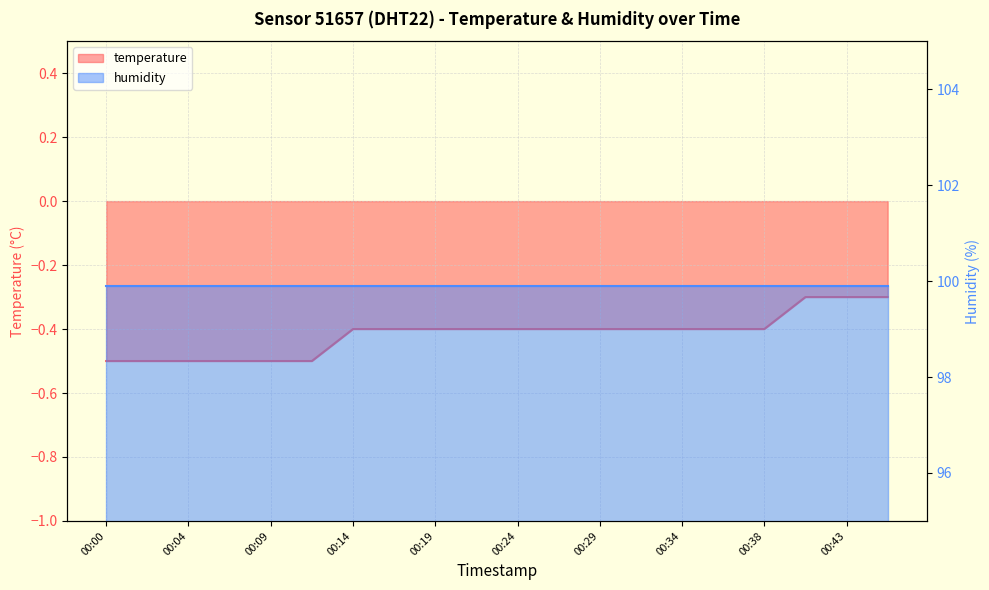

What is the smallest value displayed?

-0.5